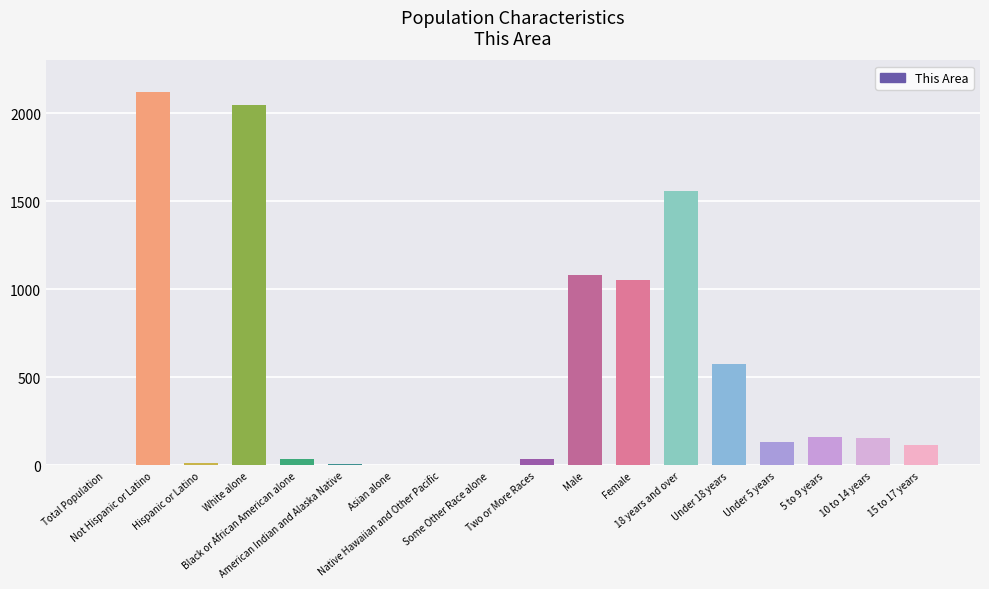

What is the maximum value shown in the chart?

2123